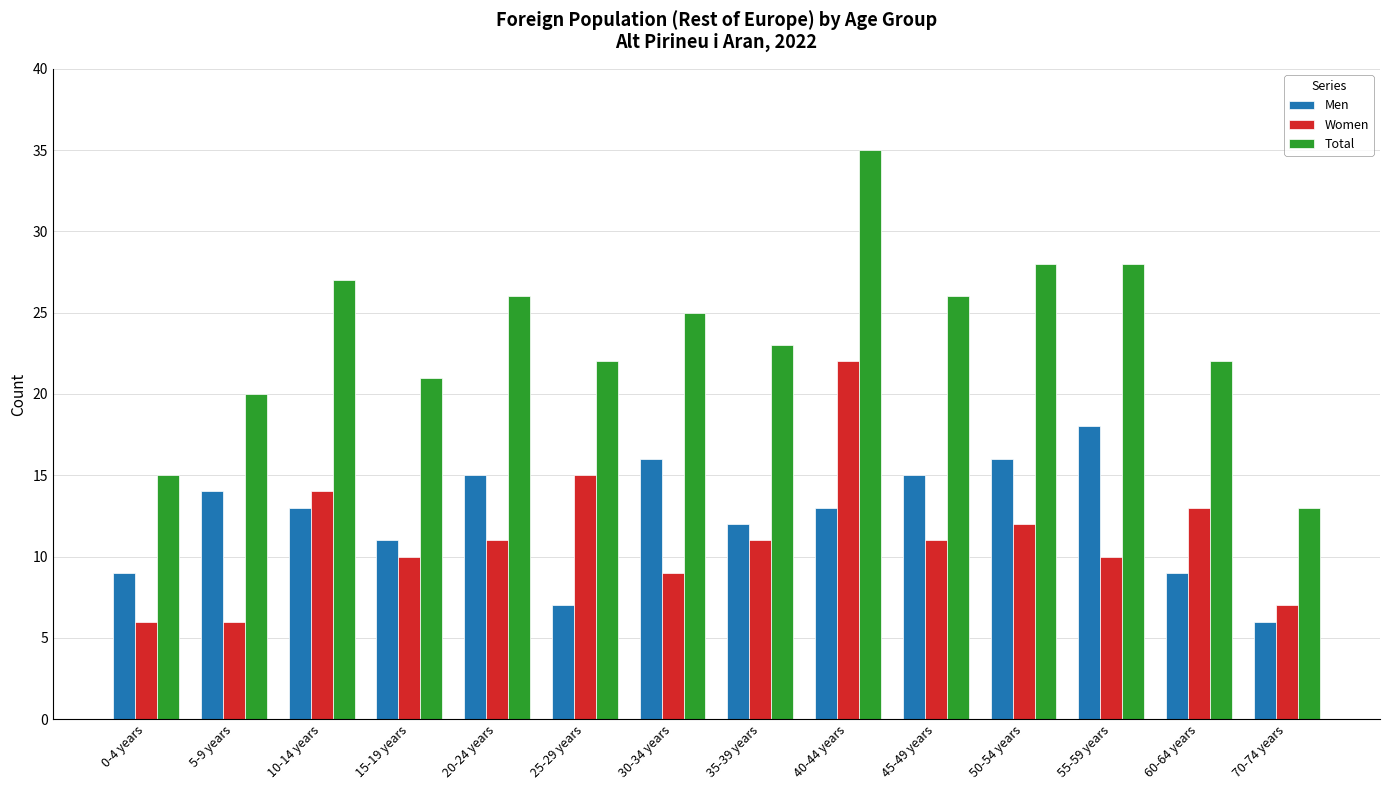

What is the difference between the second highest and second lowest values in the Men series?

9